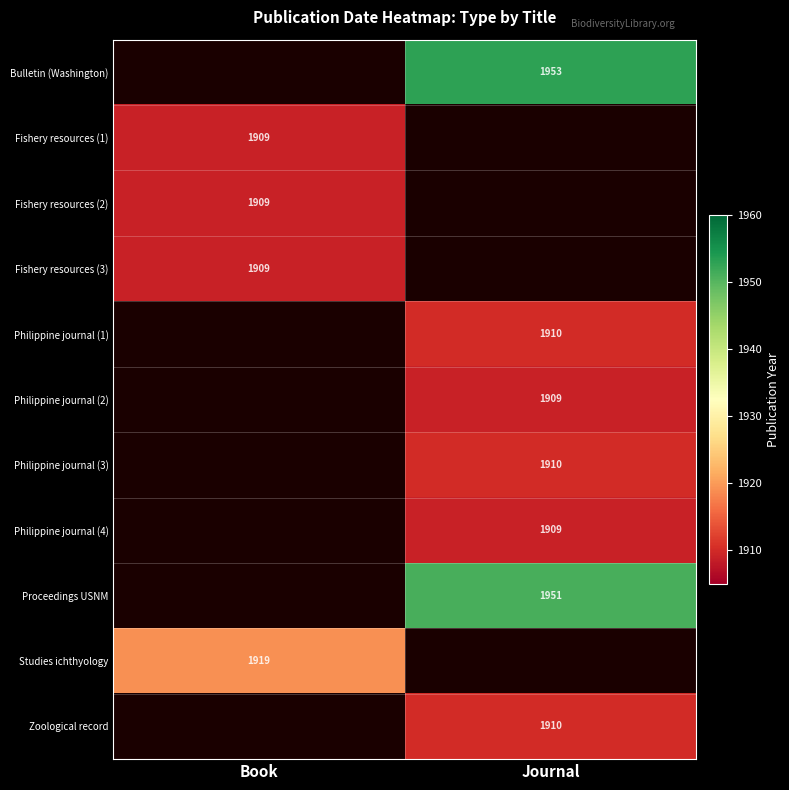

Is the value of Philippine journal (1) at Journal greater than the value of Studies ichthyology at Book?

No